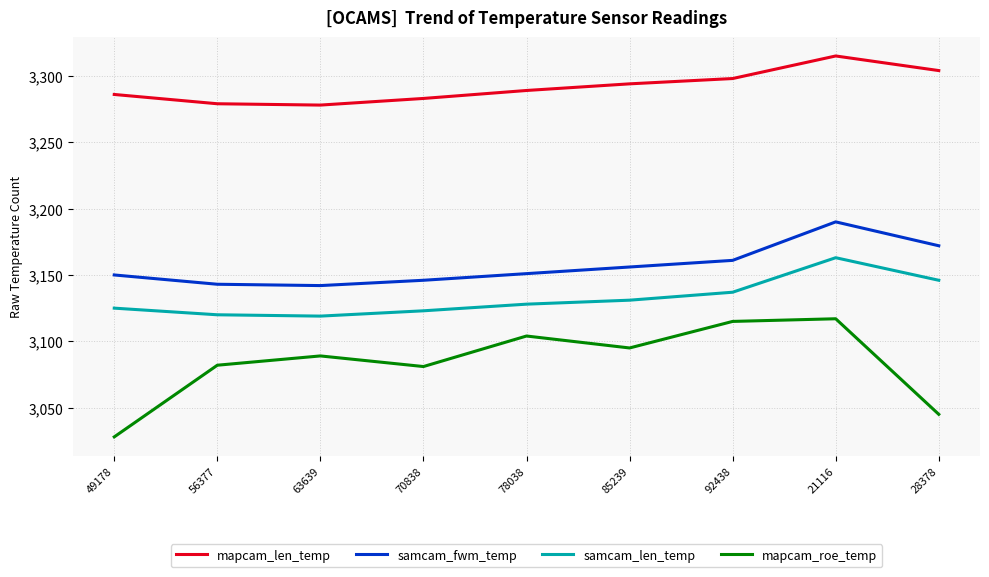

How many categories are shown in the chart?

9